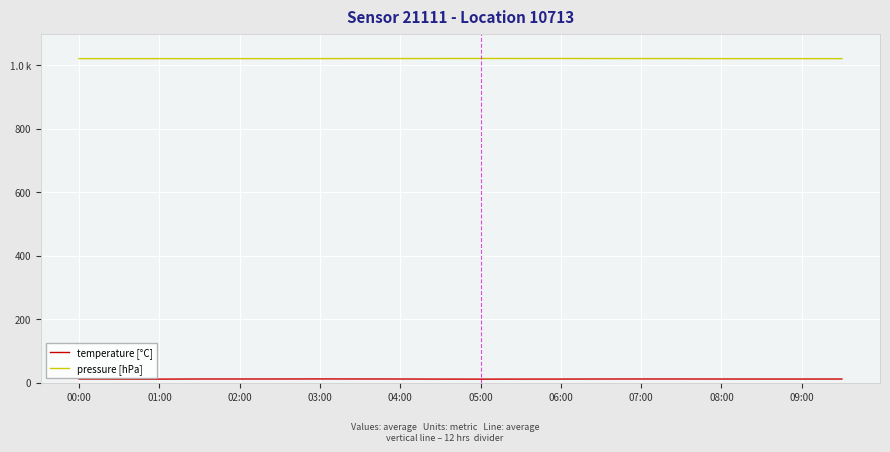

Is this an area chart (filled region under the line)?

No